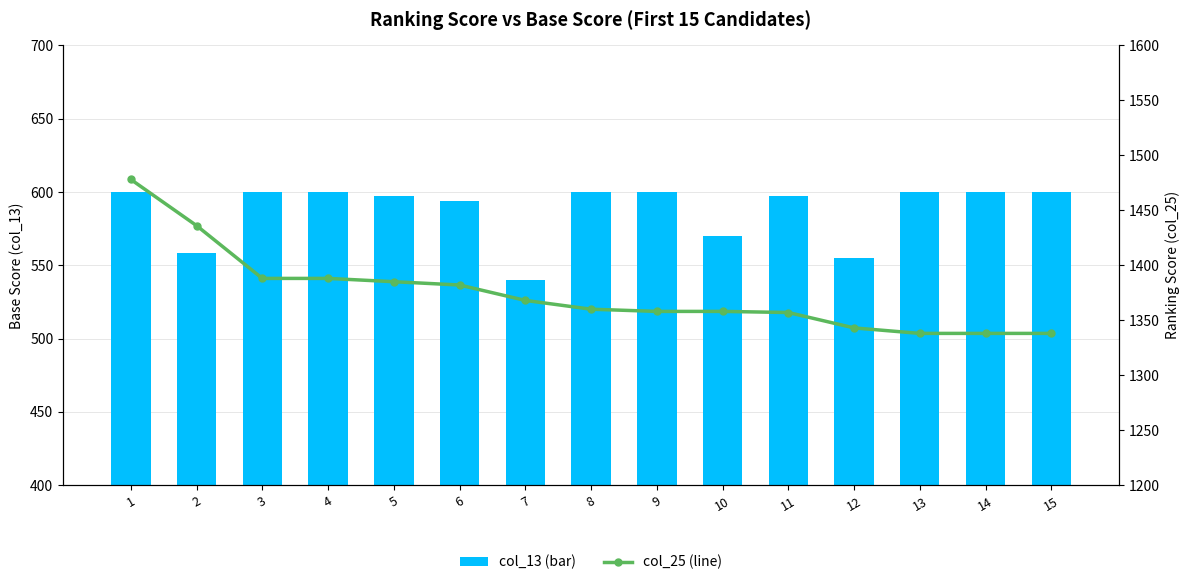

What is the difference between the maximum and second lowest values in the col_13 (bar) series?

45